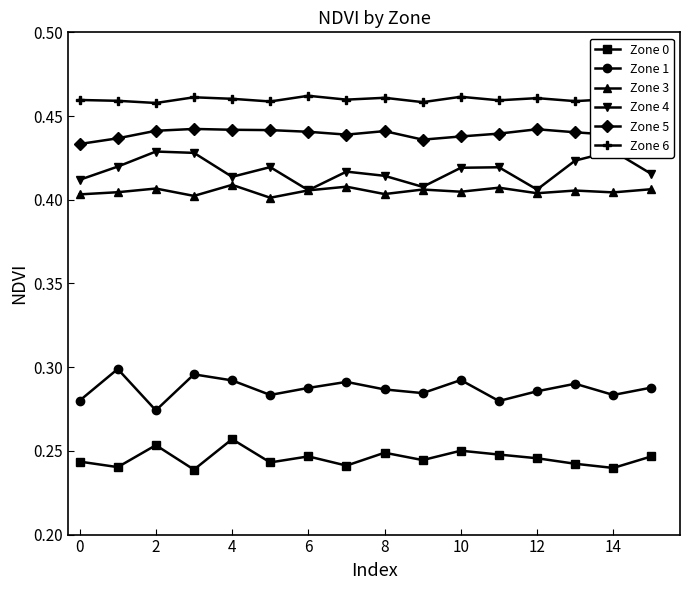

Where is the first local minimum for Zone 1?

2